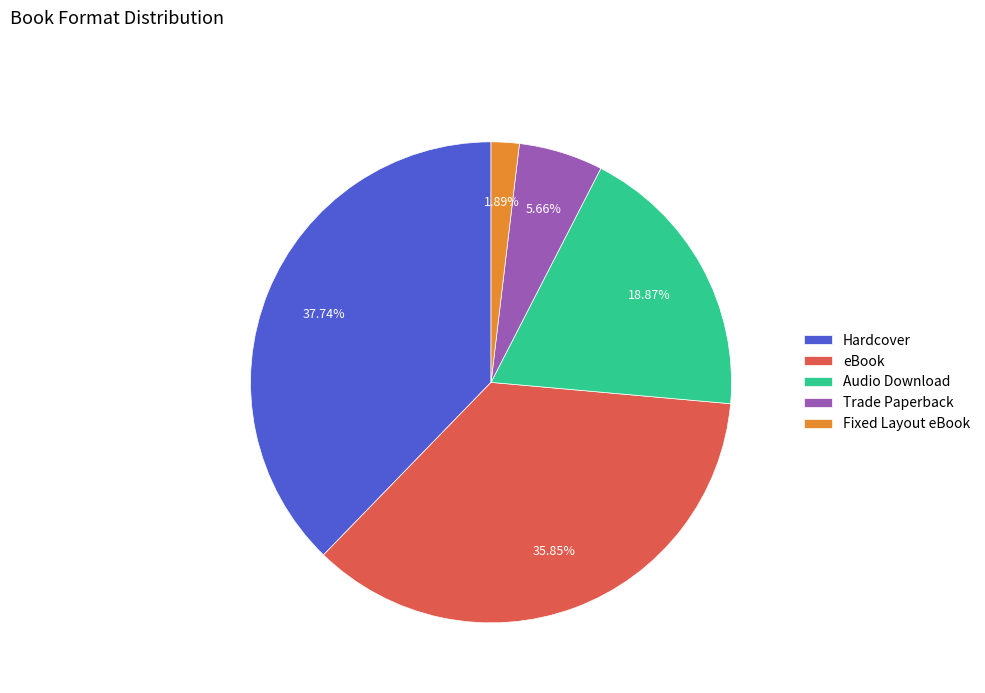

What percentage is the Fixed Layout eBook slice, to the nearest percent?

2%